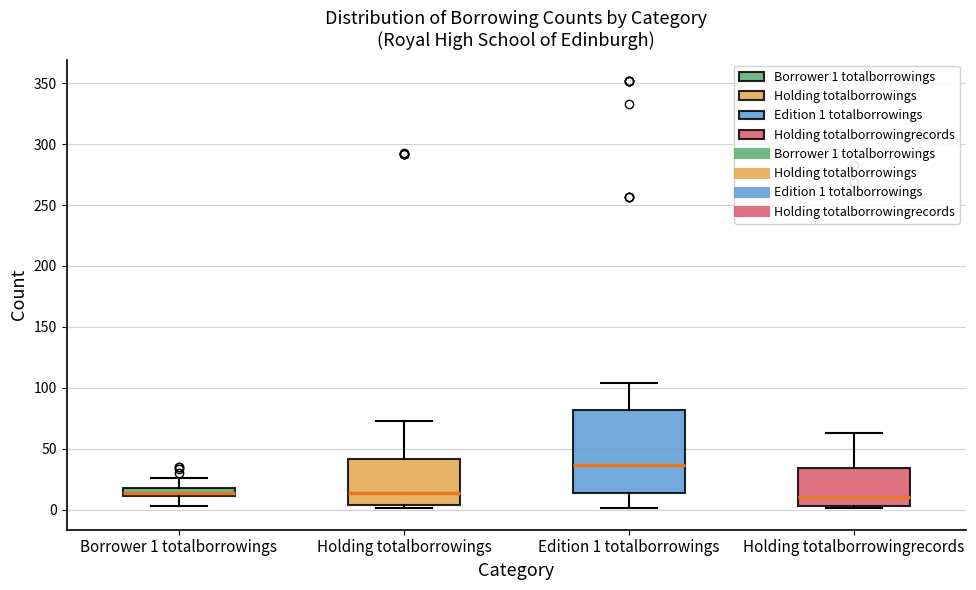

Where is the lower edge of the box for Holding totalborrowingrecords on the y-axis? The values are not printed on the chart, so give them approximately, as read against the axis.

5